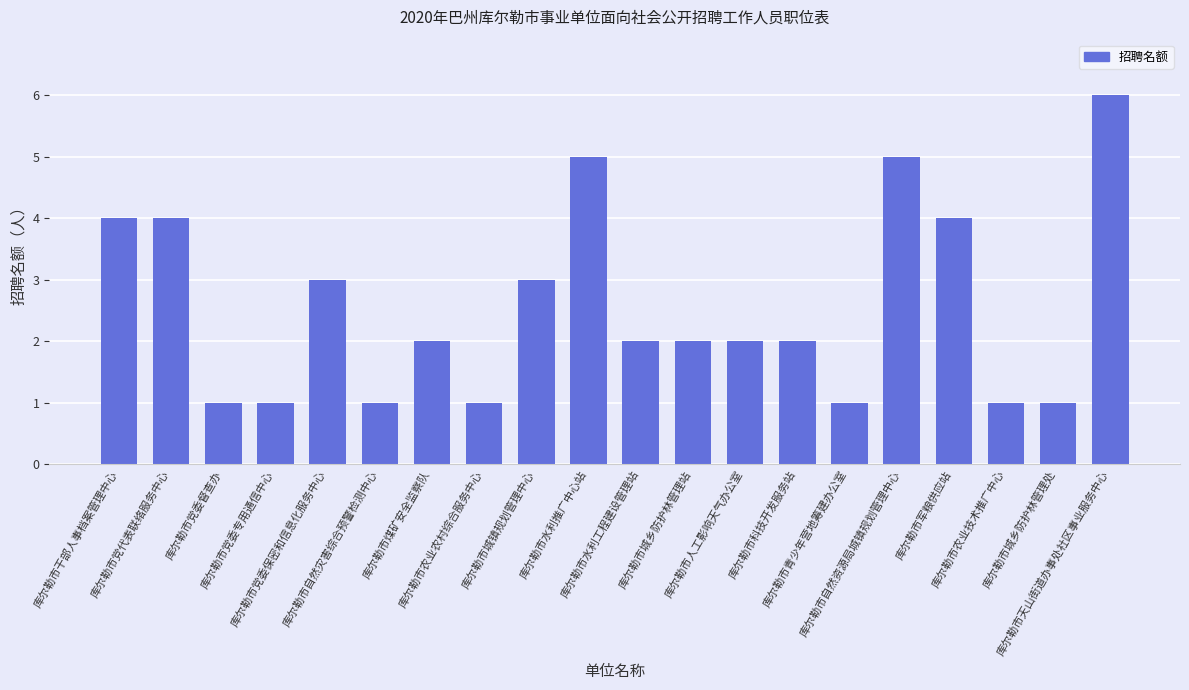

Reading right to left, list all the values displayed in this chart.

库尔勒市天山街道办事处社区事业服务中心=6	库尔勒市城乡防护林管理处=1	库尔勒市农业技术推广中心=1	库尔勒市军粮供应站=4	库尔勒市自然资源局城镇规划管理中心=5	库尔勒市青少年营地筹建办公室=1	库尔勒市科技开发服务站=2	库尔勒市人工影响天气办公室=2	库尔勒市城乡防护林管理站=2	库尔勒市水利工程建设管理站=2	库尔勒市水利推广中心站=5	库尔勒市城镇规划管理中心=3	库尔勒市农业农村综合服务中心=1	库尔勒市煤矿安全监察队=2	库尔勒市自然灾害综合预警检测中心=1	库尔勒市党委保密和信息化服务中心=3	库尔勒市党委专用通信中心=1	库尔勒市党委督查办=1	库尔勒市党代表联络服务中心=4	库尔勒市干部人事档案管理中心=4